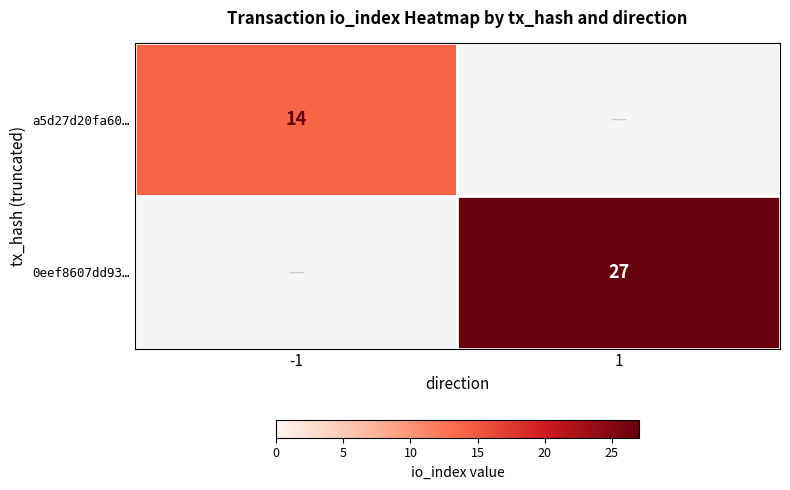

The a5d27d20fa60… series shows 14 at -1. True or false?

True